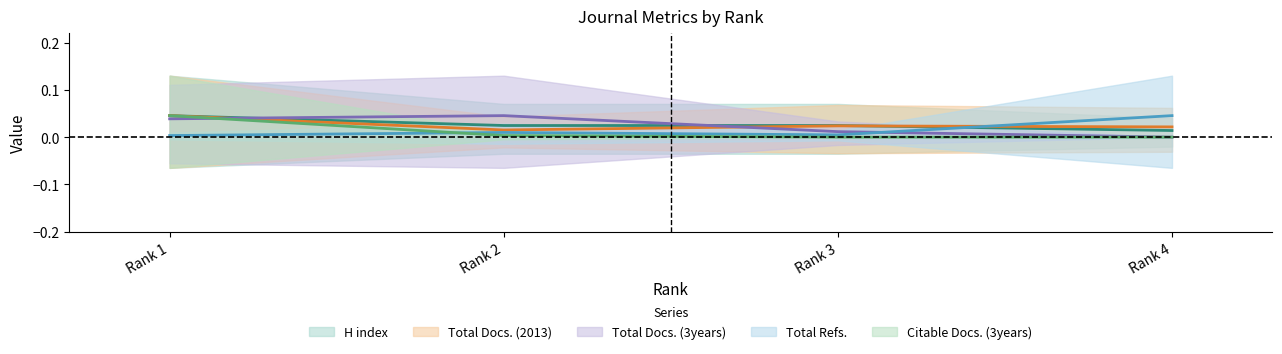

Is this an area chart (filled region under the line)?

No